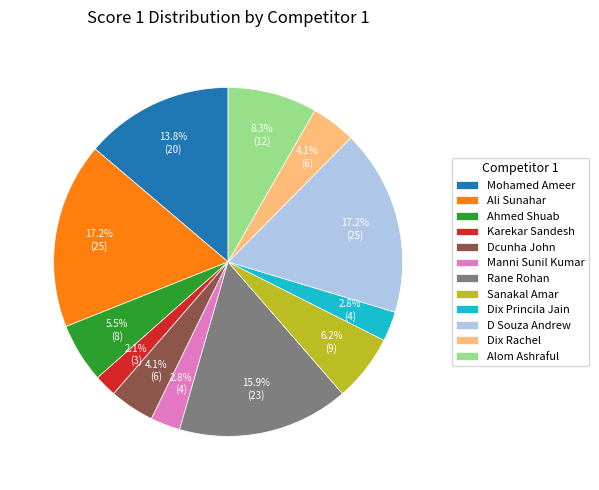

To the nearest percent, what percentage of the pie is Dcunha John?

4%